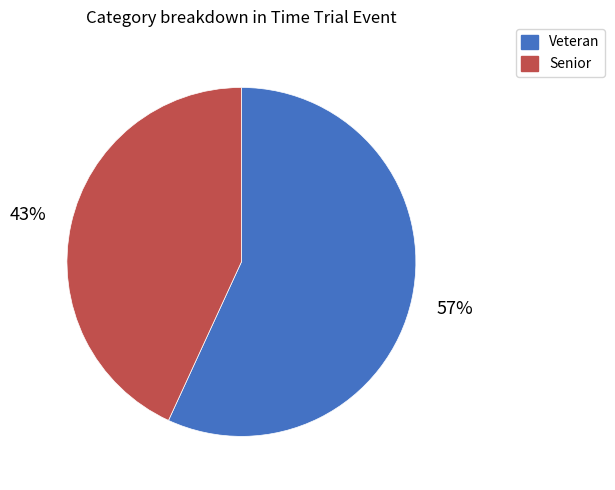

Approximately how many times larger is the value at Veteran compared to Senior?

1.3